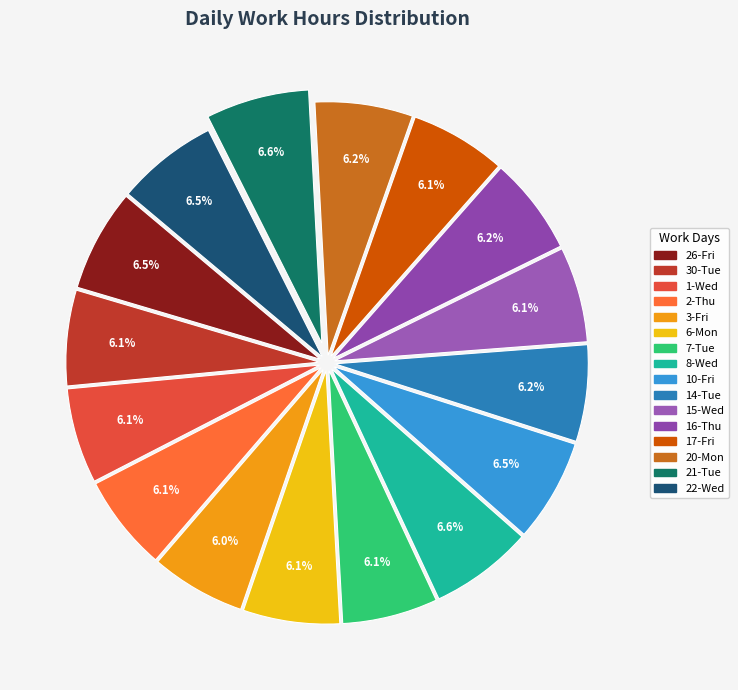

To the nearest percent, what portion does 20-Mon represent?

6%